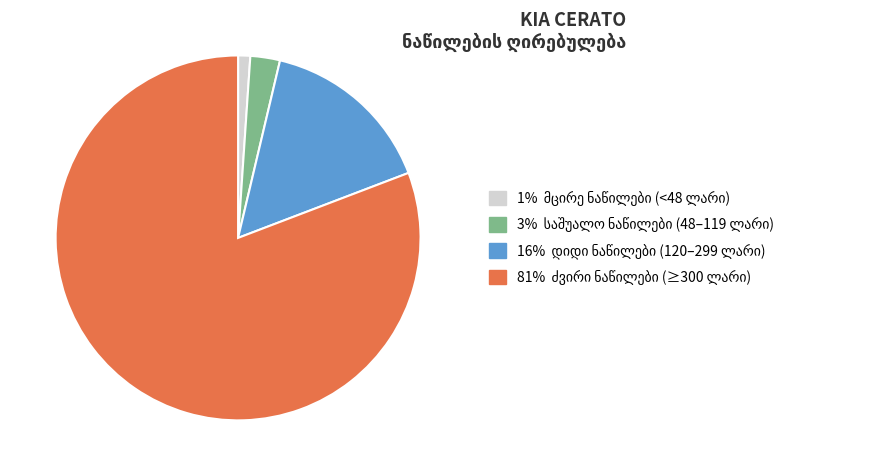

Is there a majority slice in this chart?

Yes